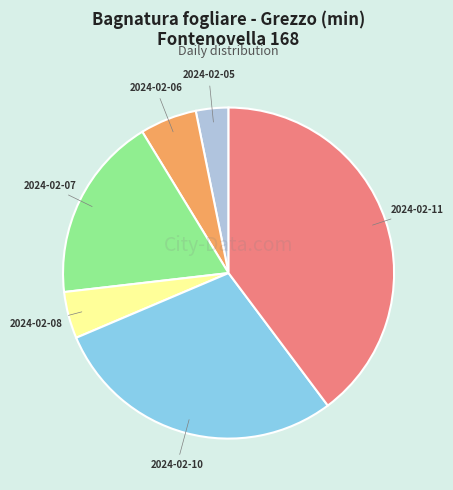

Do 2024-02-08 and 2024-02-06 together represent more than half of the pie?

No